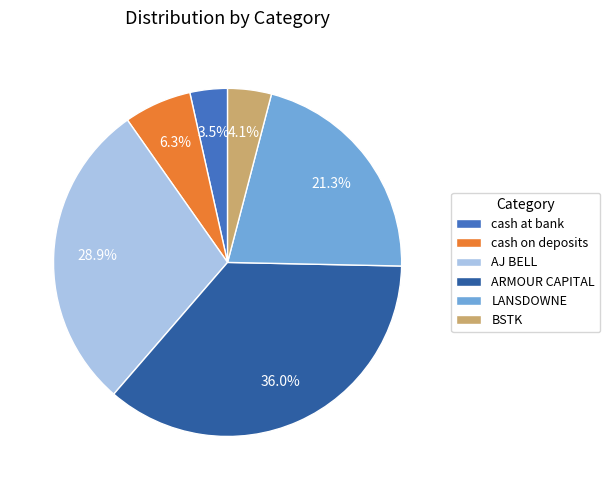

How much of the chart is everything except cash at bank?

96.5%